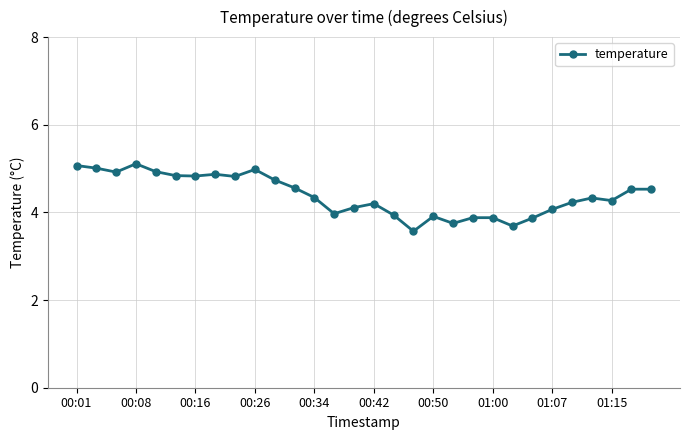

What is the value of the 17th point from the left?

3.9